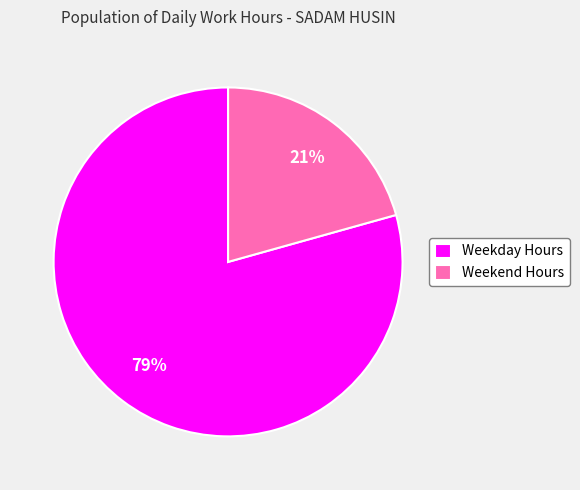

Is there any slice that represents more than half of the pie?

Yes